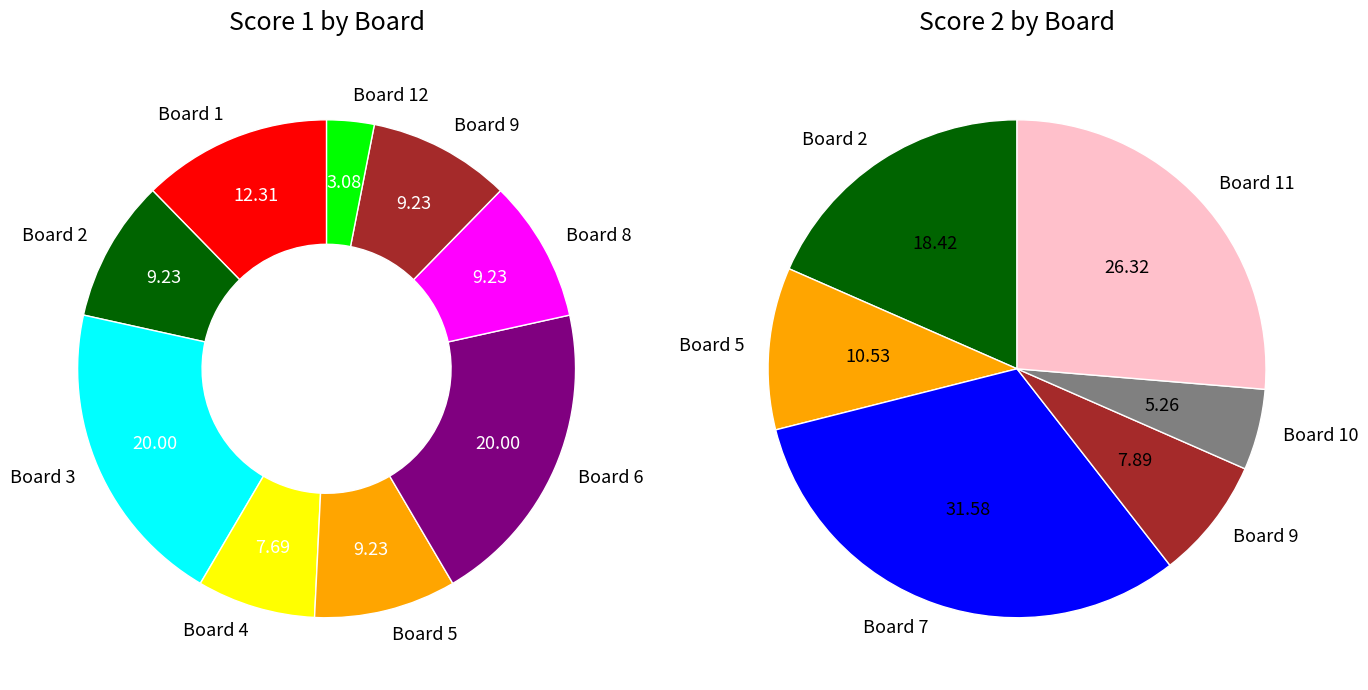

Which series changed the most between Board 6 and Board 10?

Score 1